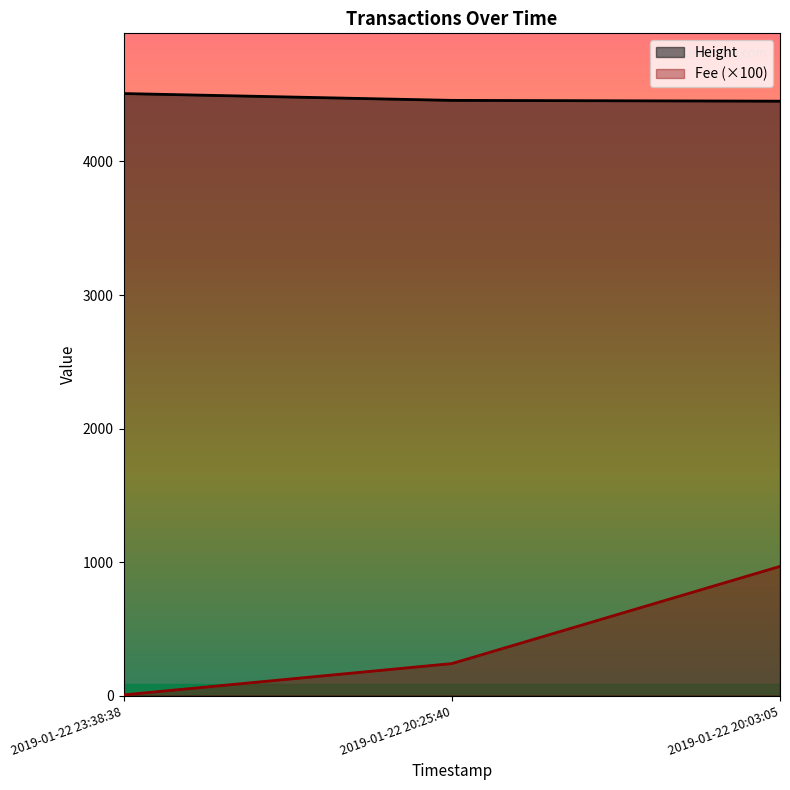

Count the Height values in the range 4451 to 4508.

3